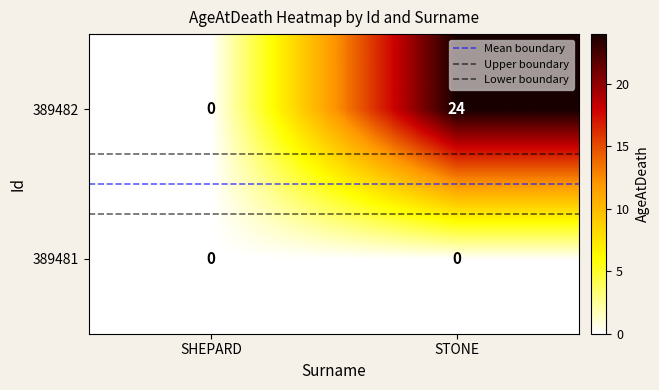

How many distinct data groups are displayed?

2